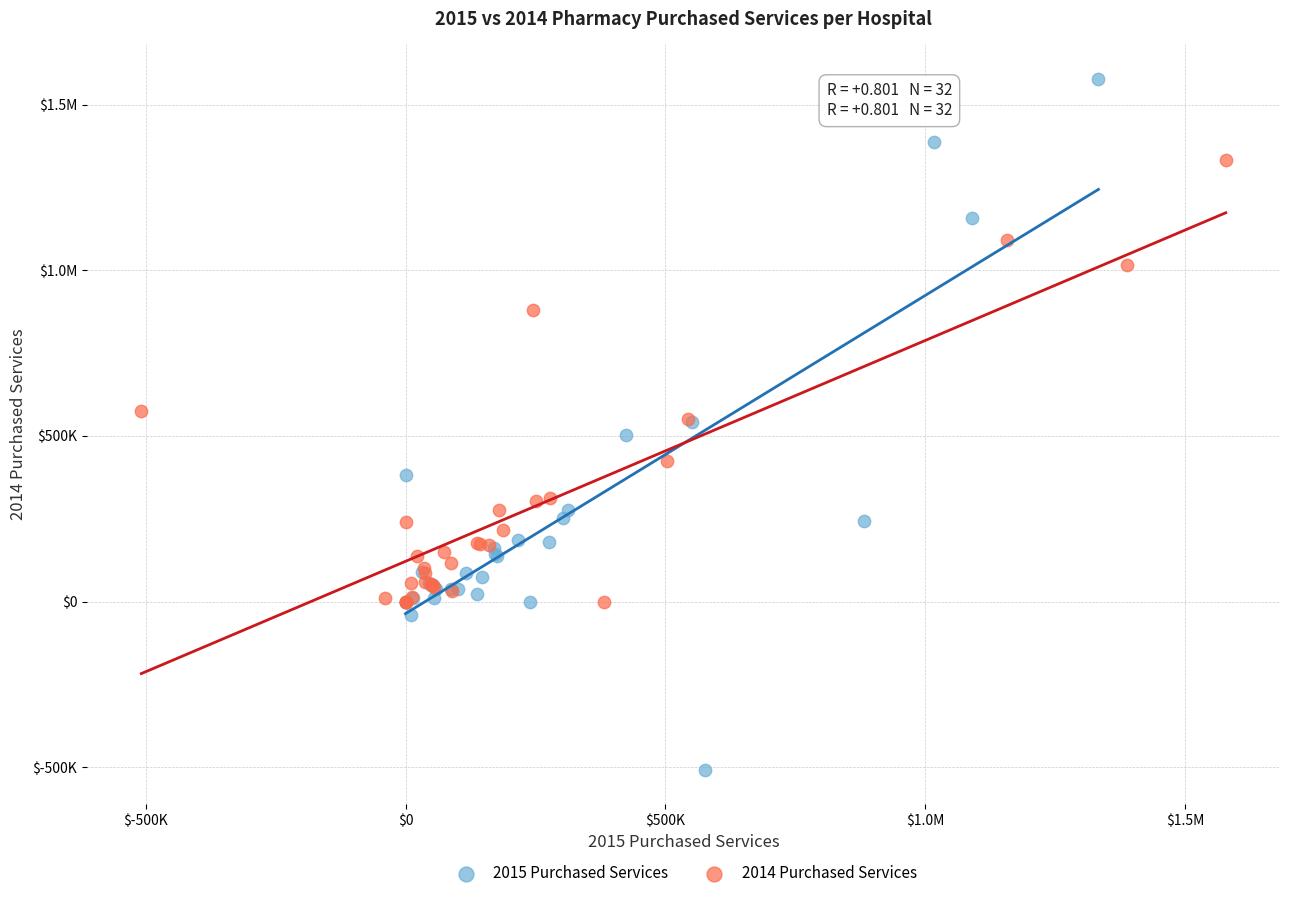

What are all the series names shown in the legend?

2015 Purchased Services, 2014 Purchased Services